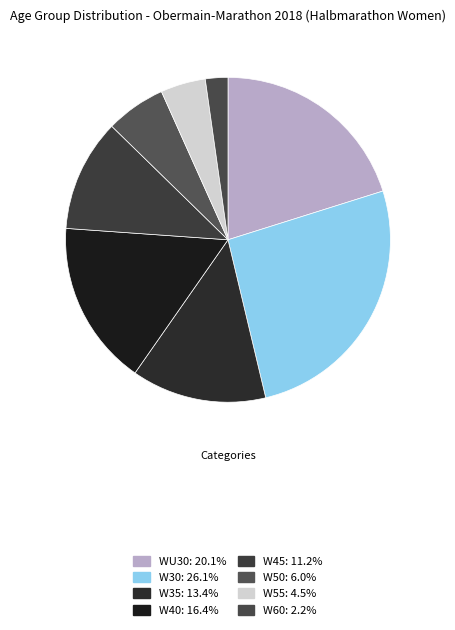

What is the smallest slice in the pie chart?

W60